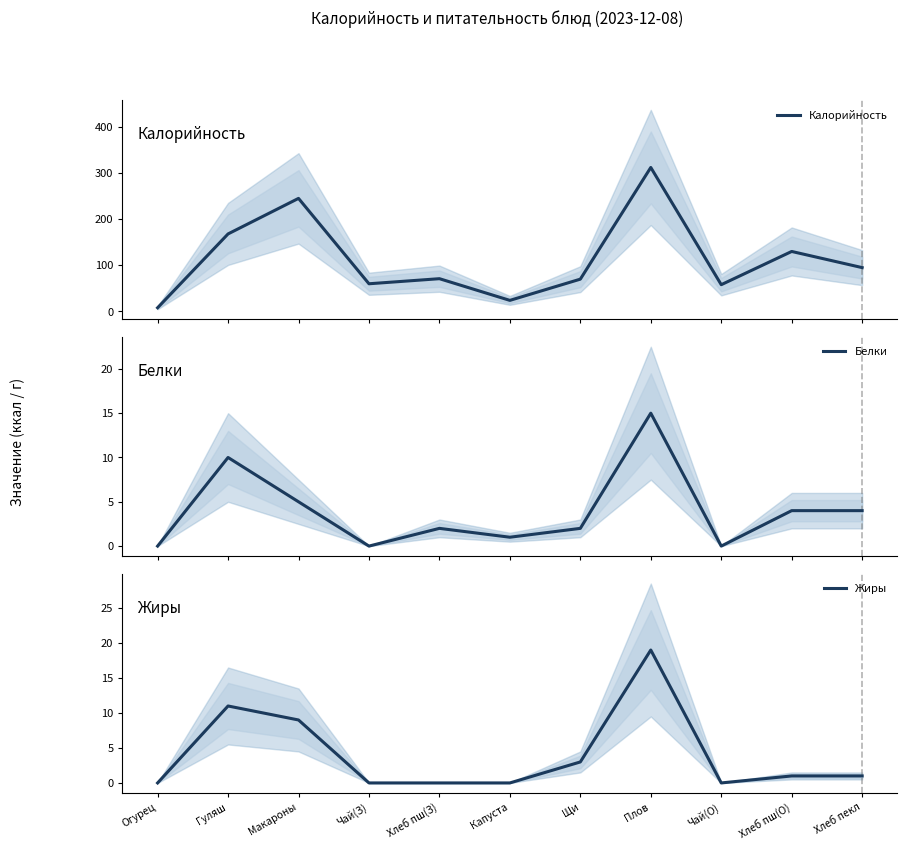

What is the label of the 4th point from the left?

Чай(З)